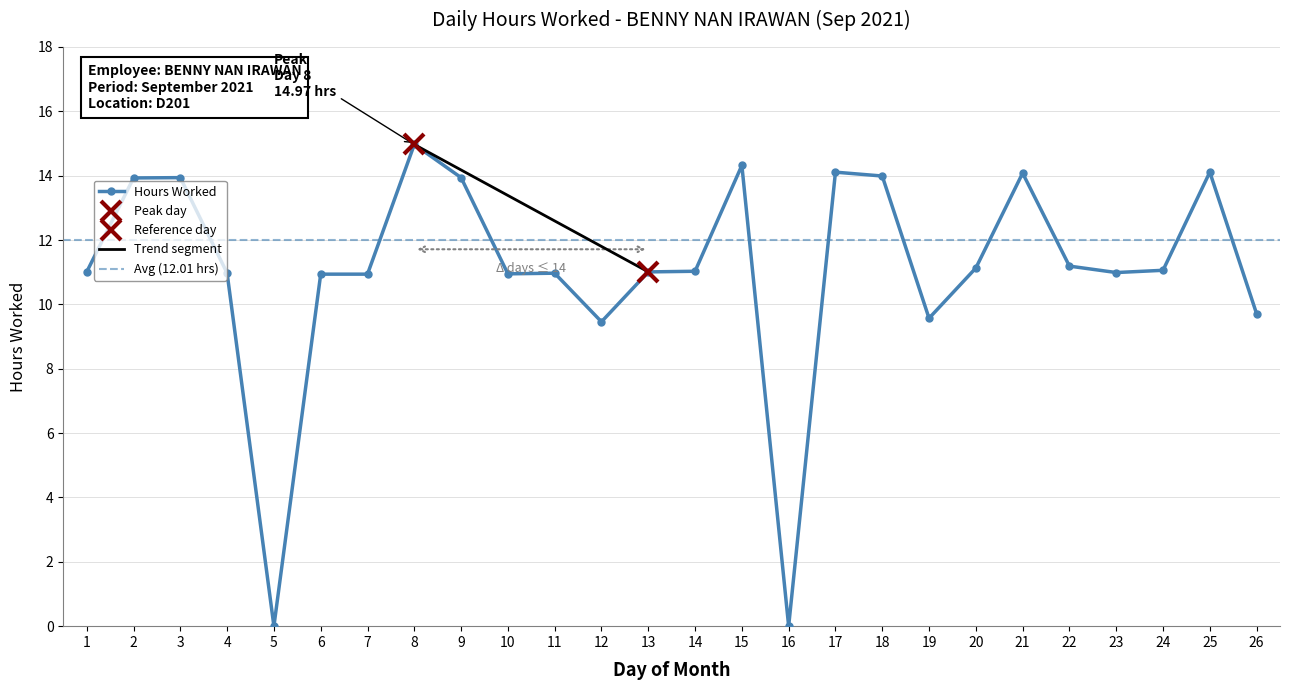

What is the ratio of the value at 23 to the value at 15?

0.8